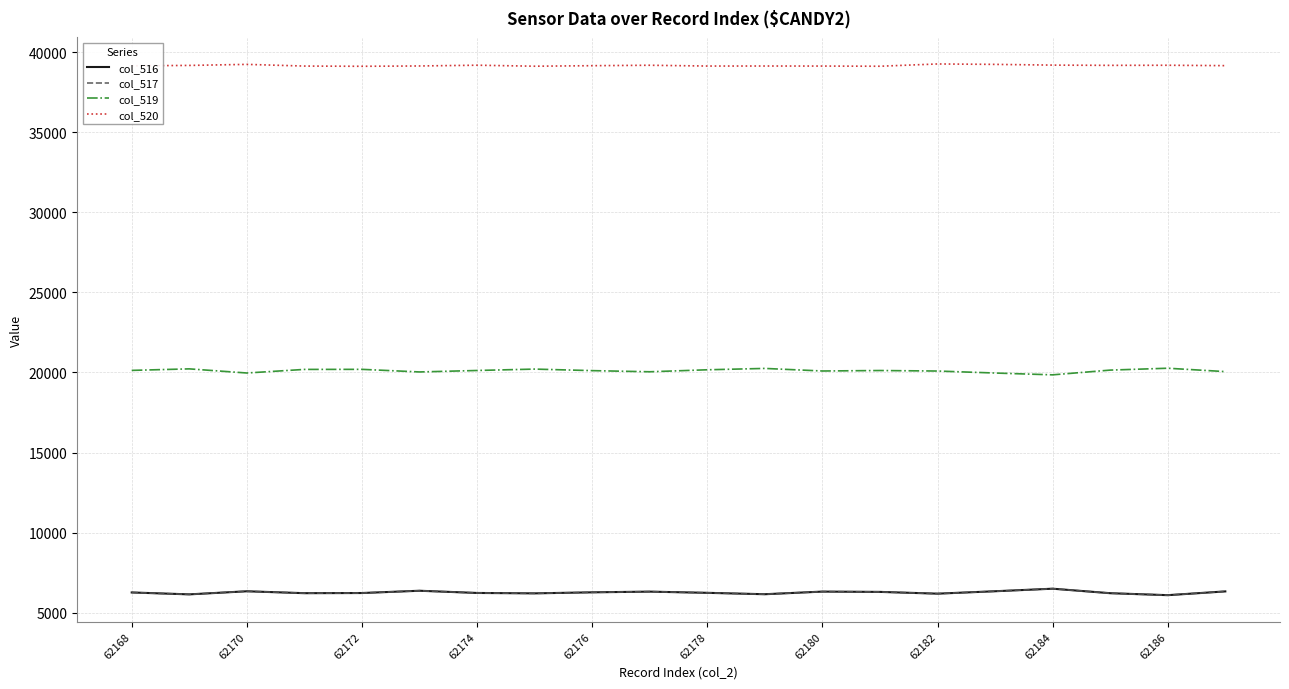

In col_519, how many points are higher than both neighbors (excluding endpoints)?

6